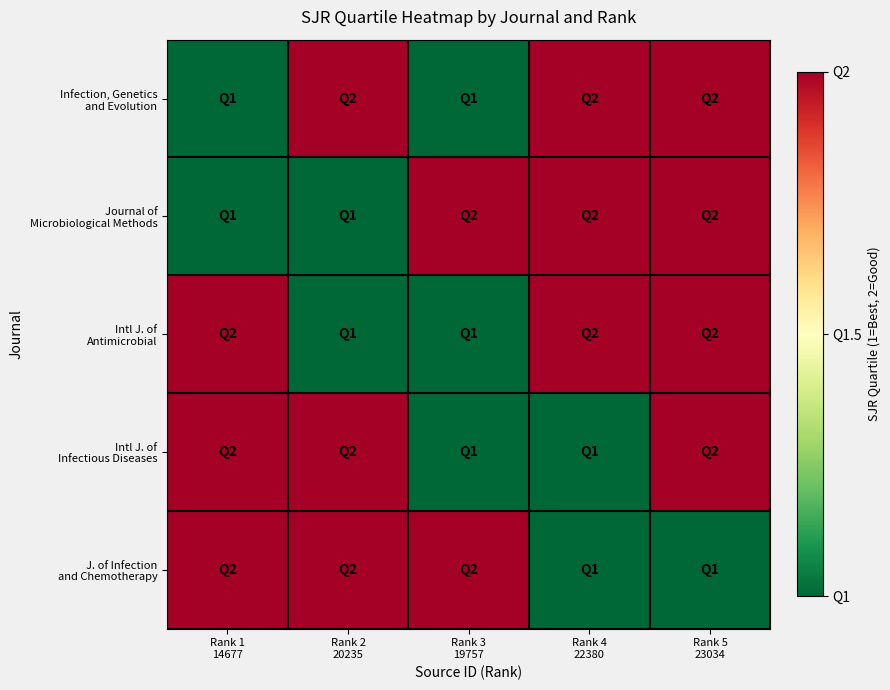

What is the total value across all series at Rank 5
23034?

9